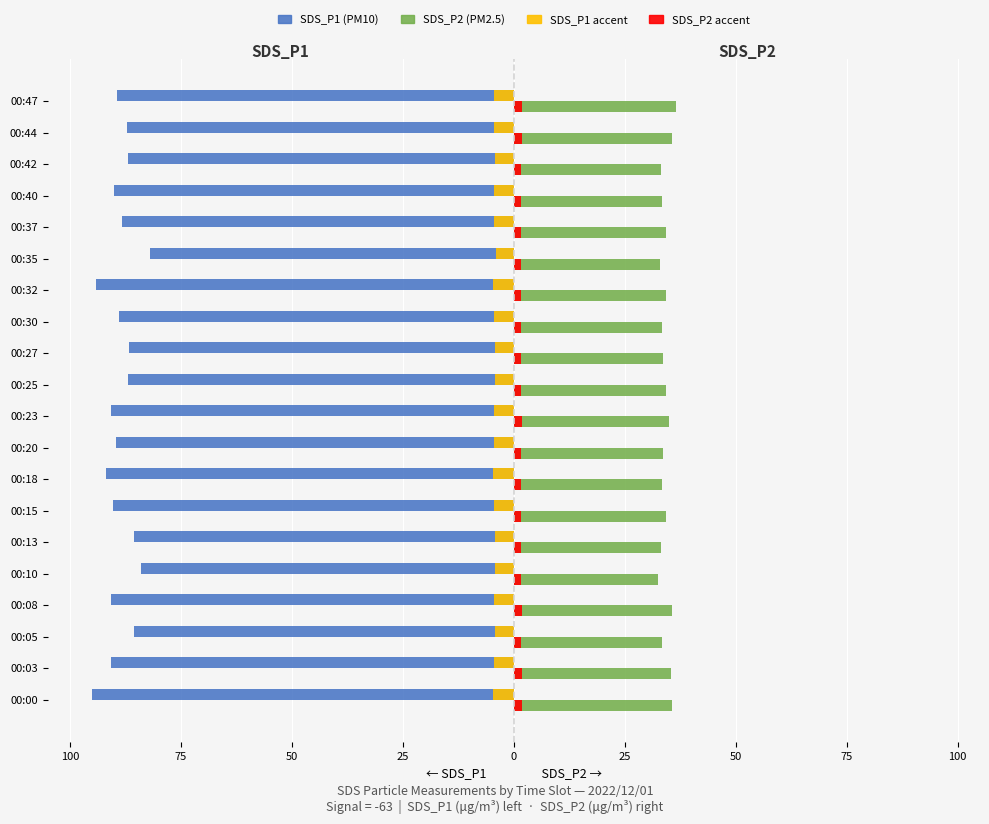

True or false: SDS_P1 has a value of -151.7 at 00:30.

False